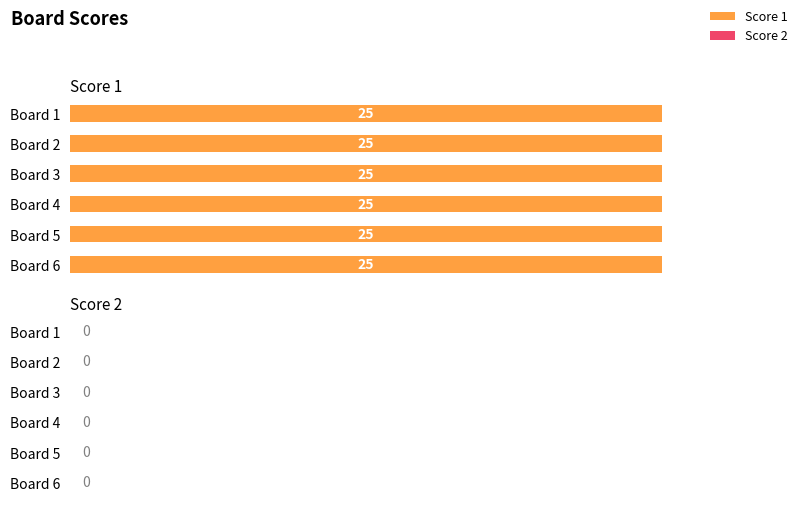

How many bars are there in total?

12